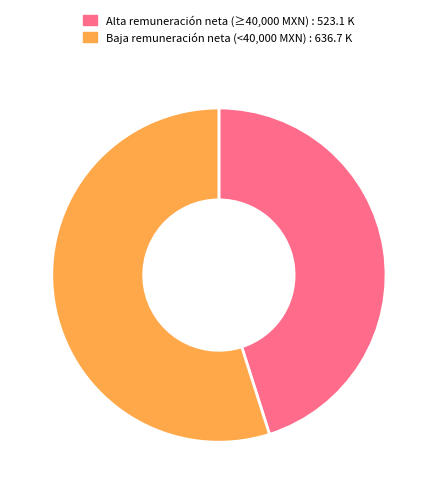

Is there a majority slice in this chart?

Yes